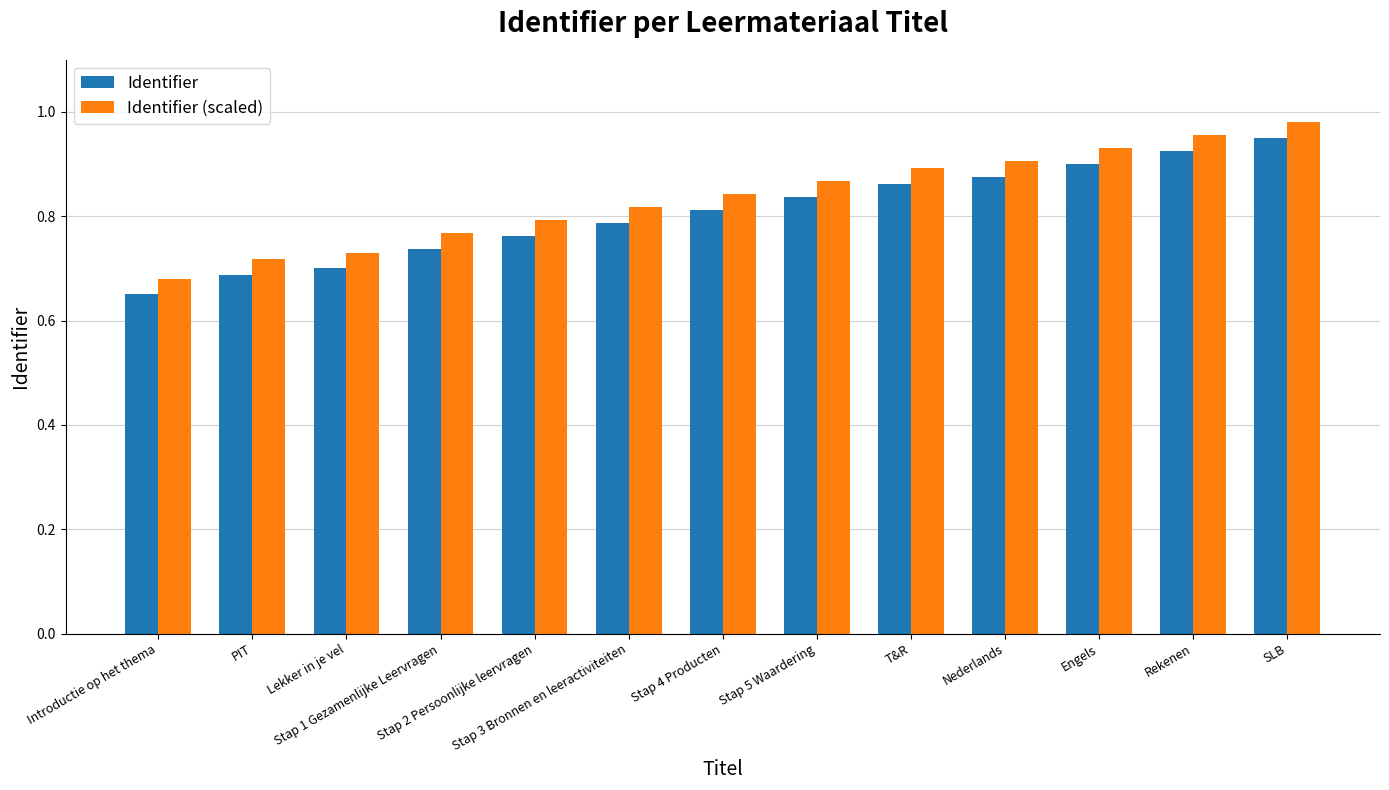

Are the bars horizontal?

No